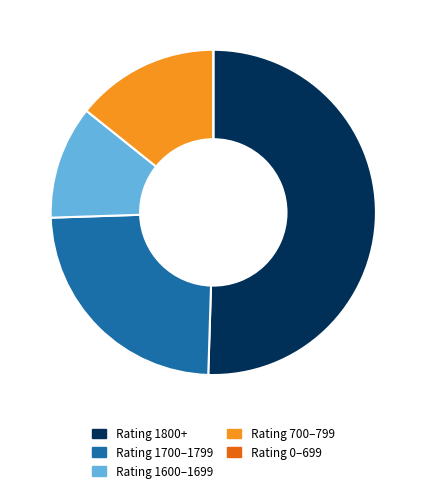

Approximately how many times larger is the value at Rating 1600–1699 compared to Rating 700–799?

0.8